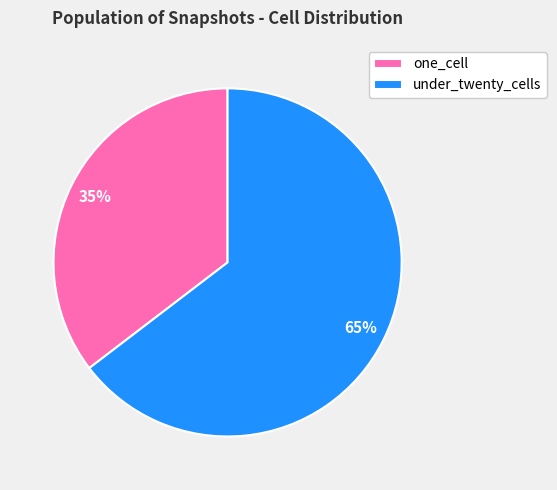

What is the largest slice in the pie chart?

under_twenty_cells